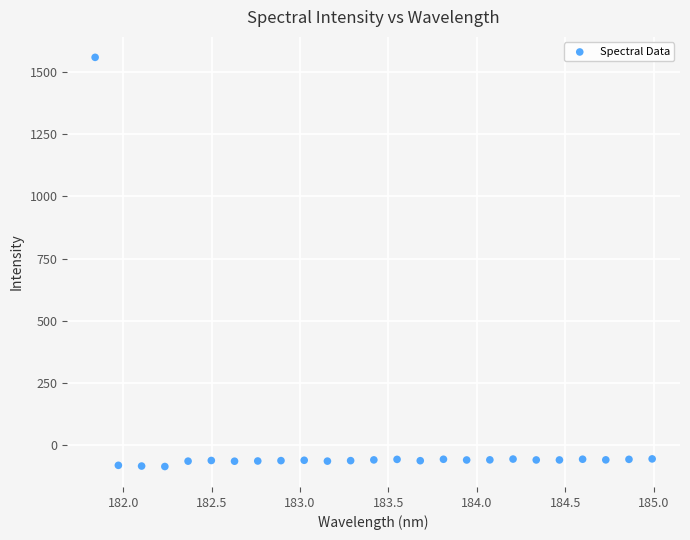

What is the range of X values (max minus min)?

3.1